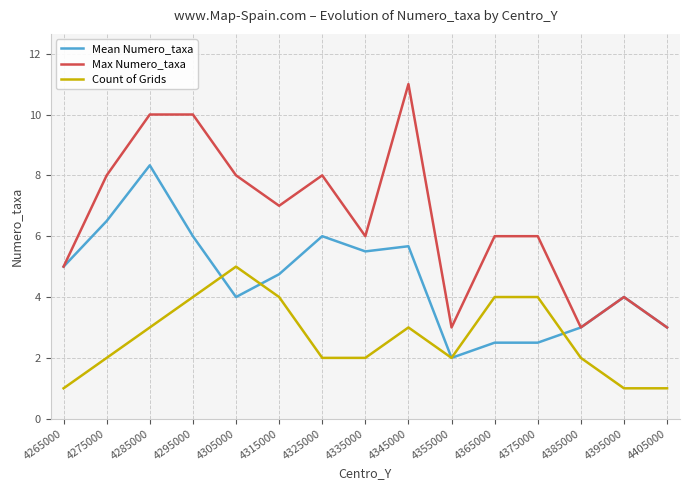

List the series in order of their overall mean, highest first.

Max Numero_taxa, Mean Numero_taxa, Count of Grids